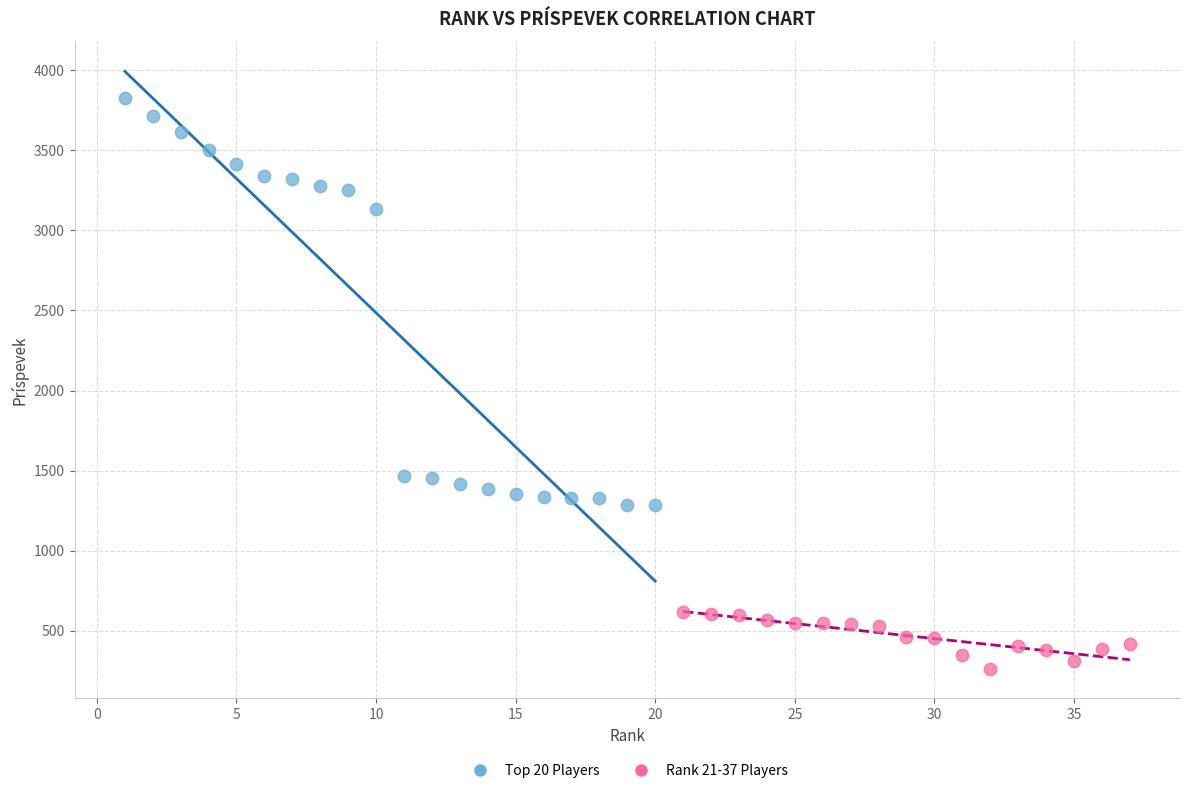

Which series contains the lowest Y value?

Rank 21-37 Players